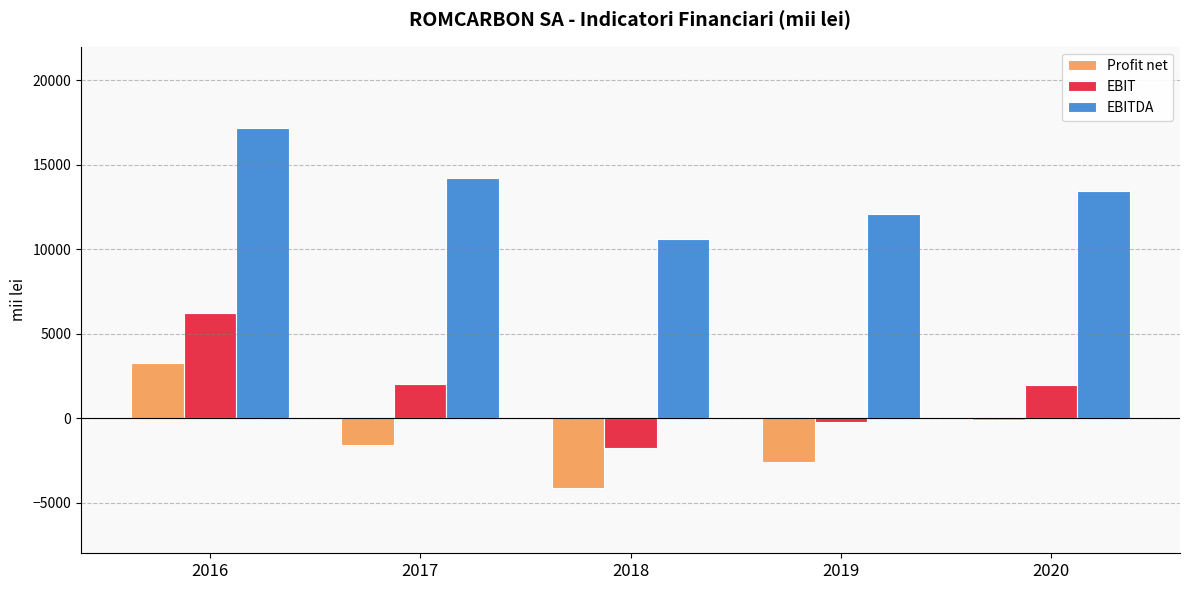

At which category is the sum across all series the highest?

2016